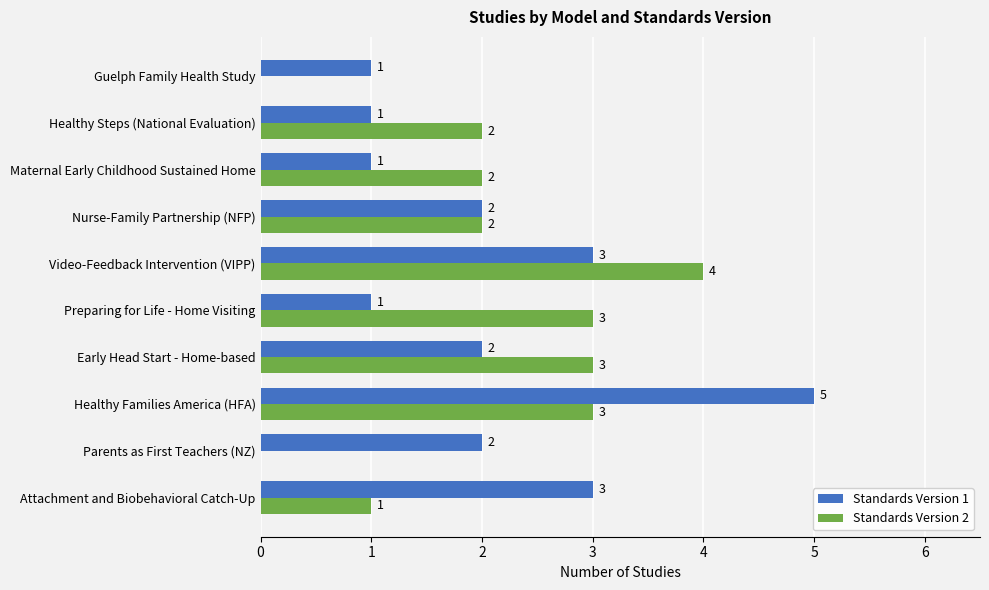

How many Standards Version 1 values are between 1 and 3?

9